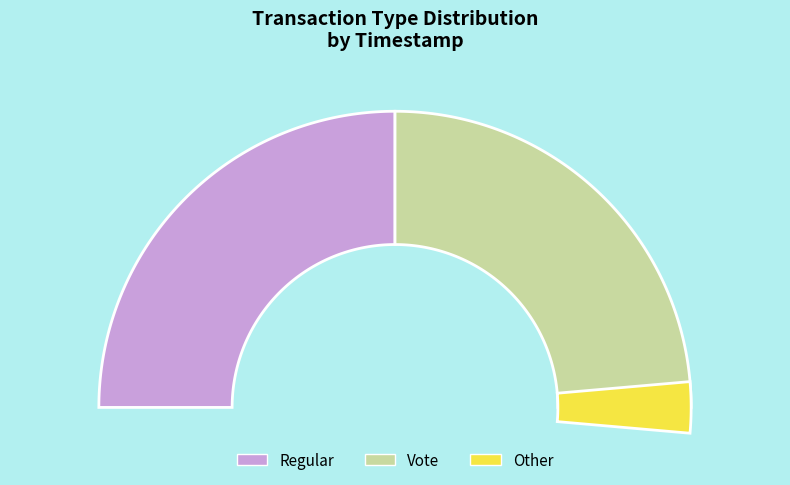

What percentage is the Regular slice, to the nearest percent?

50%